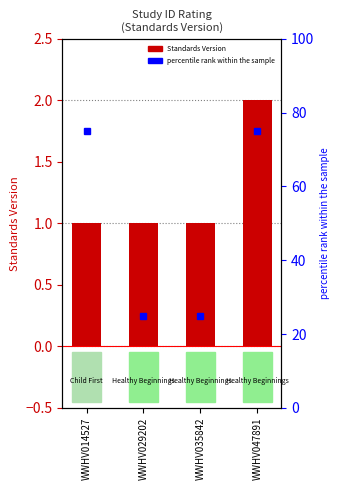

Which category has the highest value across all series?

WWHV047891